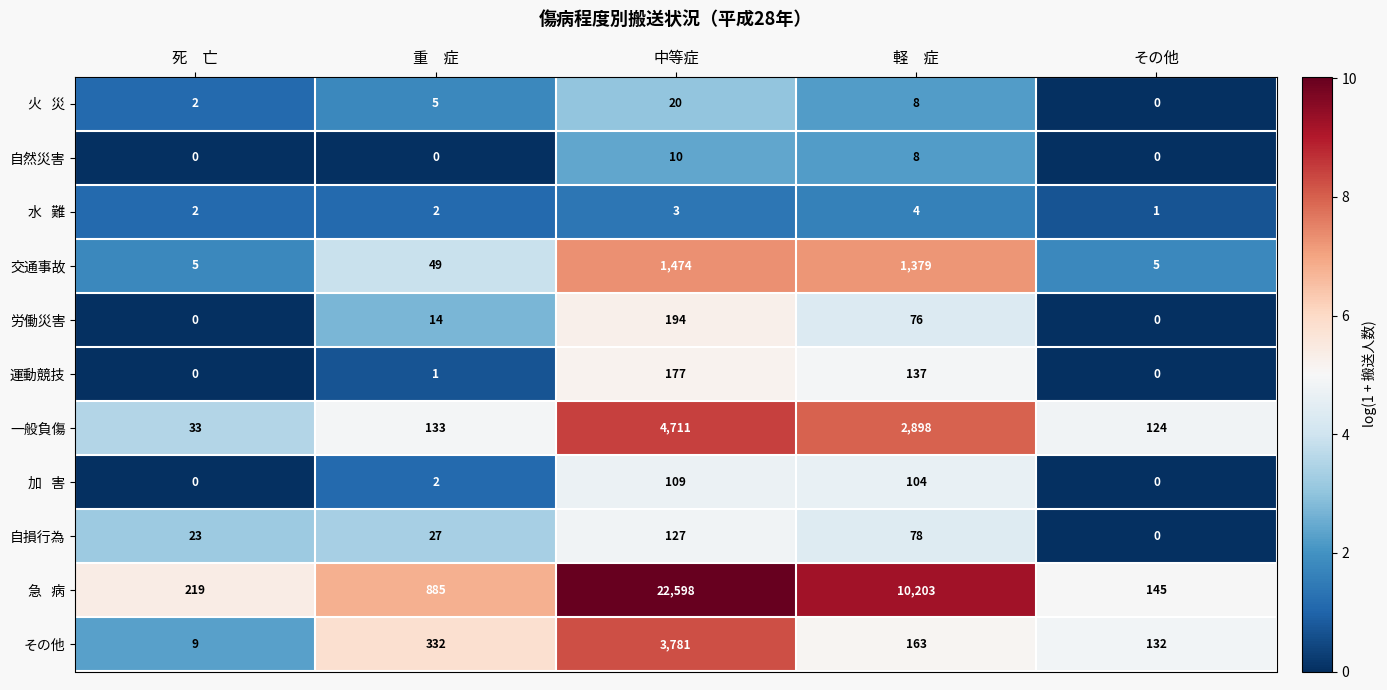

What is the difference between the second highest and minimum values in the 自然災害 series?

8